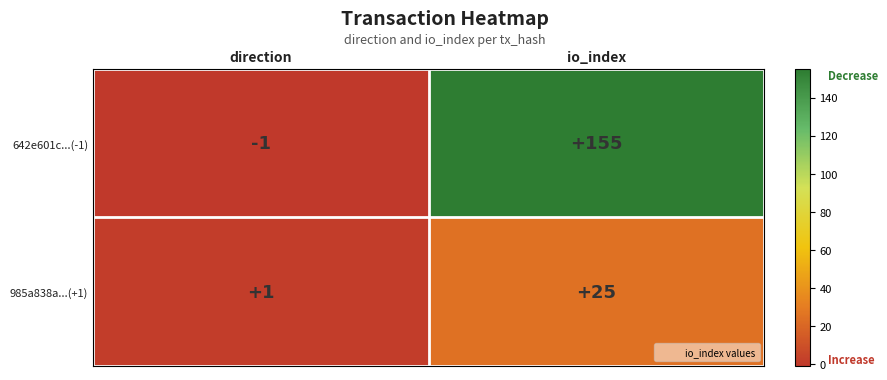

What is the sum of the 642e601c...(-1) values at io_index and direction?

154